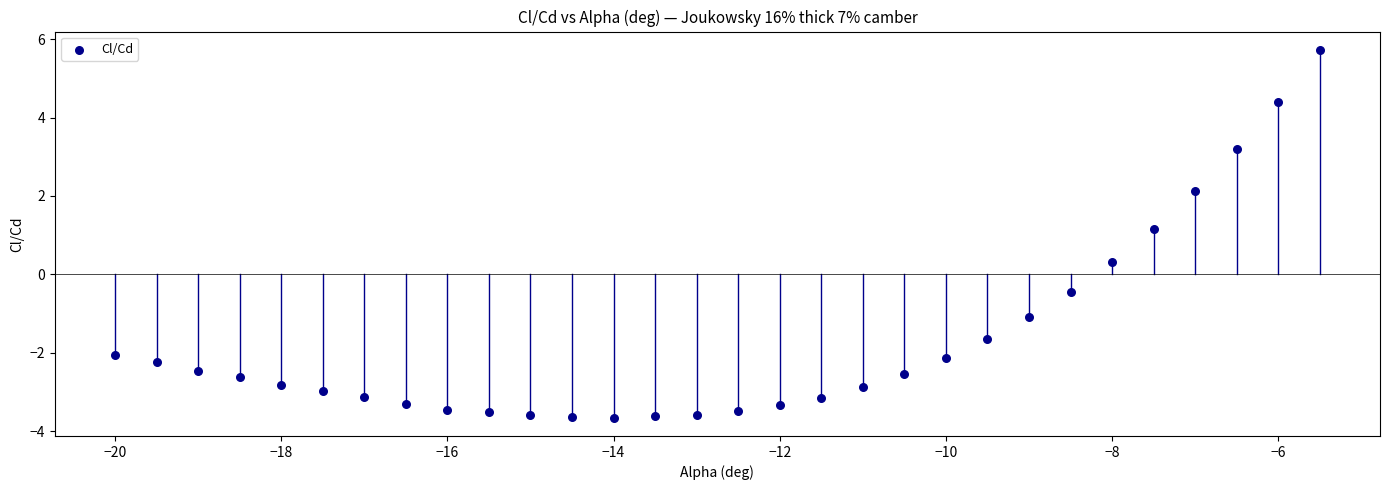

What is the range of X values (max minus min)?

14.5